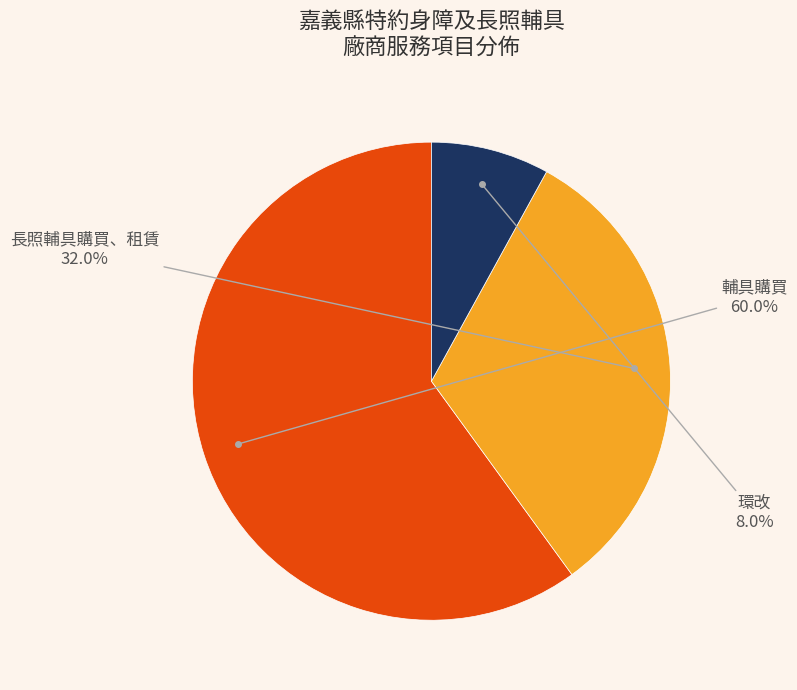

Which slice is the smallest?

環改